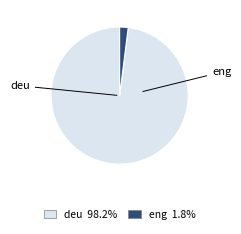

Rank the categories by value from highest to lowest.

deu, eng